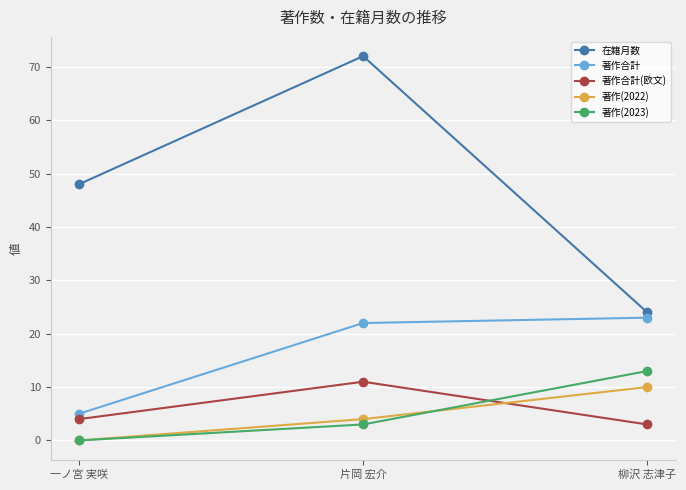

What is the maximum value shown in the chart?

72